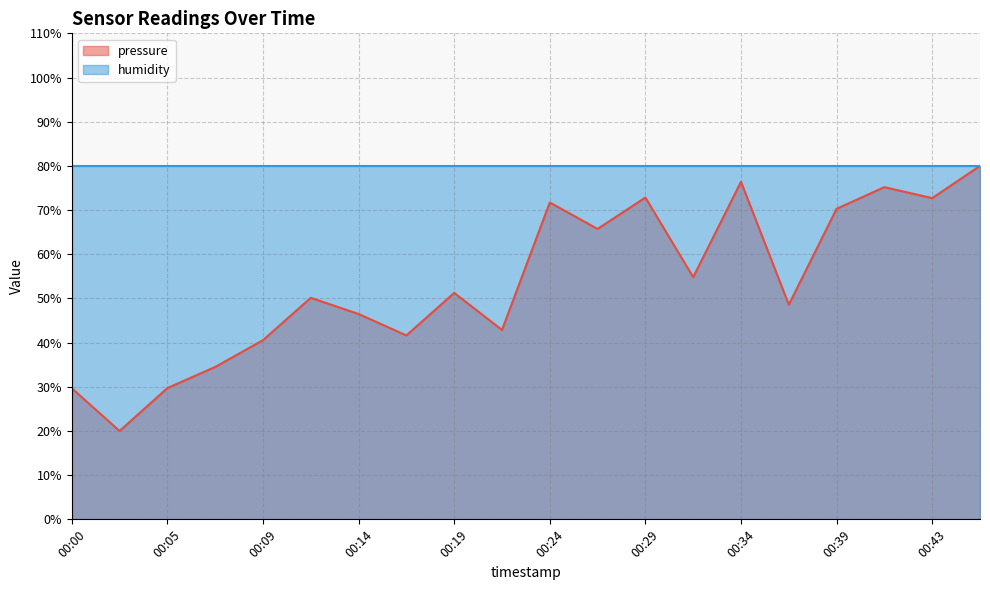

Does the chart display data point markers on the line(s)?

No